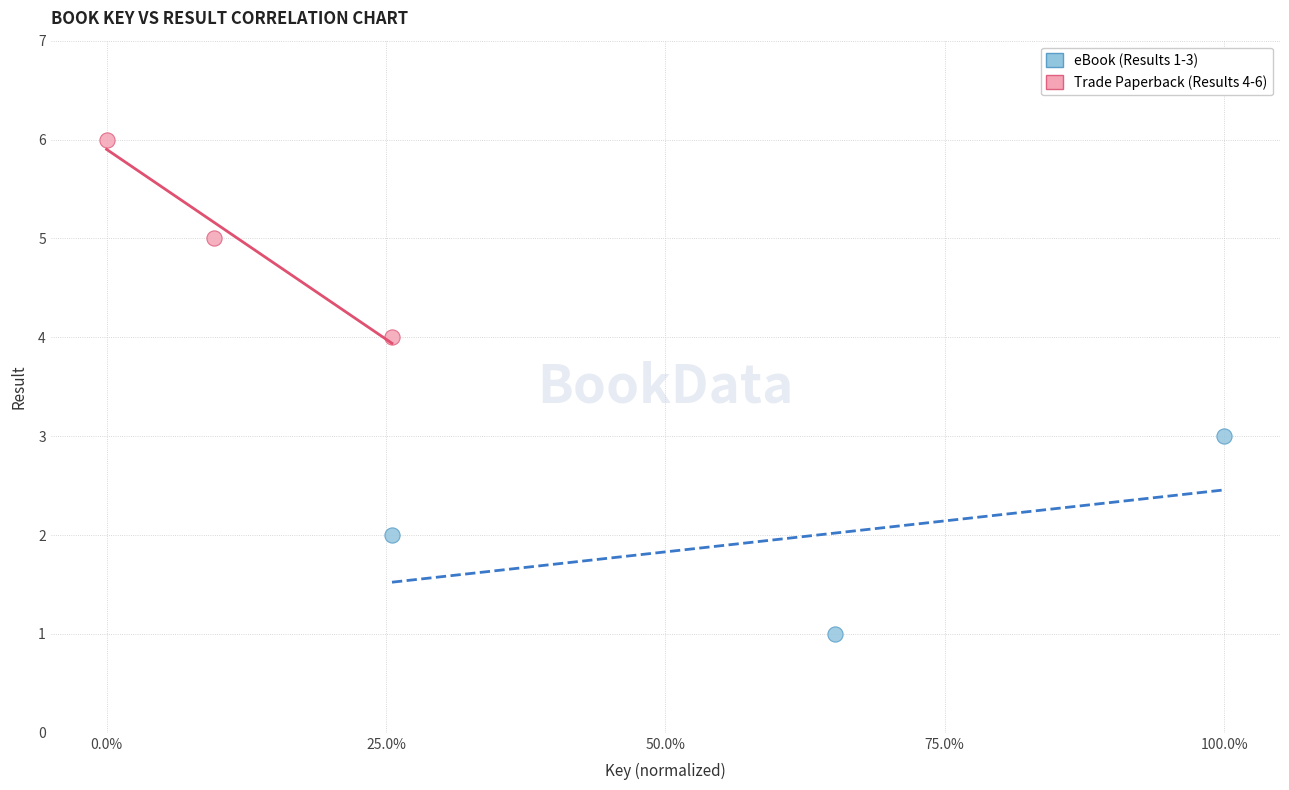

Which series contains the lowest Y value?

eBook (Results 1-3)